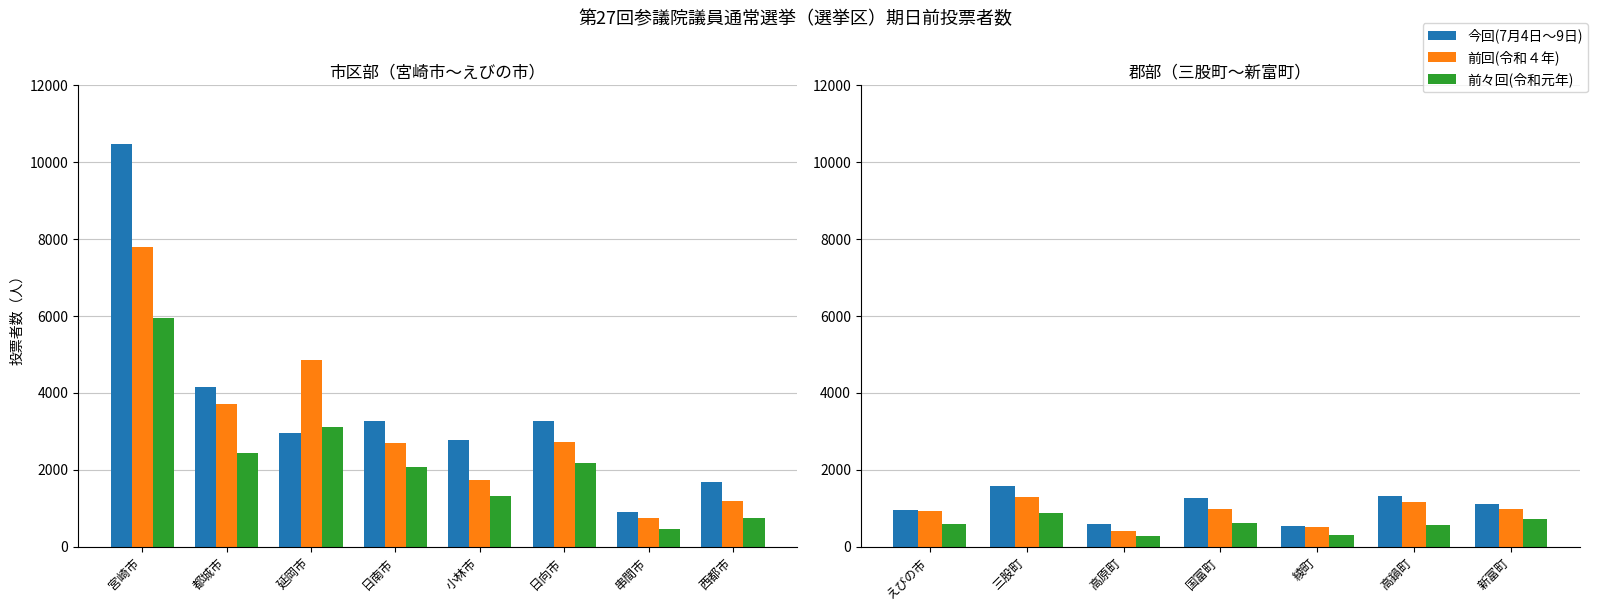

How many 前回(令和４年) values are between 508 and 1151?

5